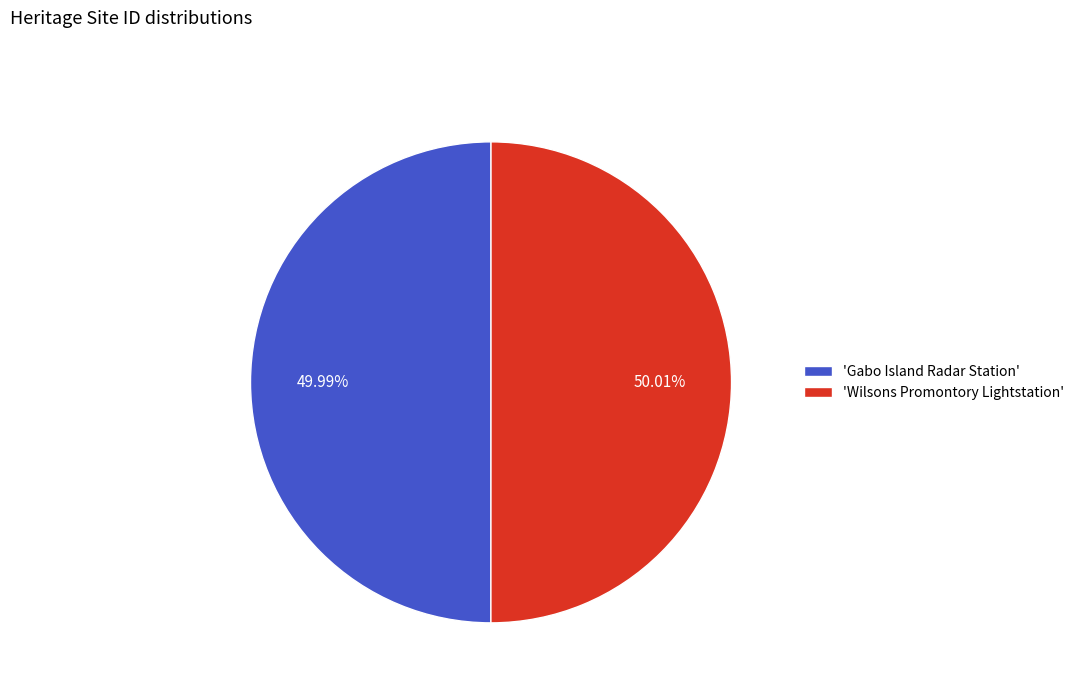

Do 'Wilsons Promontory Lightstation' and 'Gabo Island Radar Station' together represent more than half of the pie?

Yes